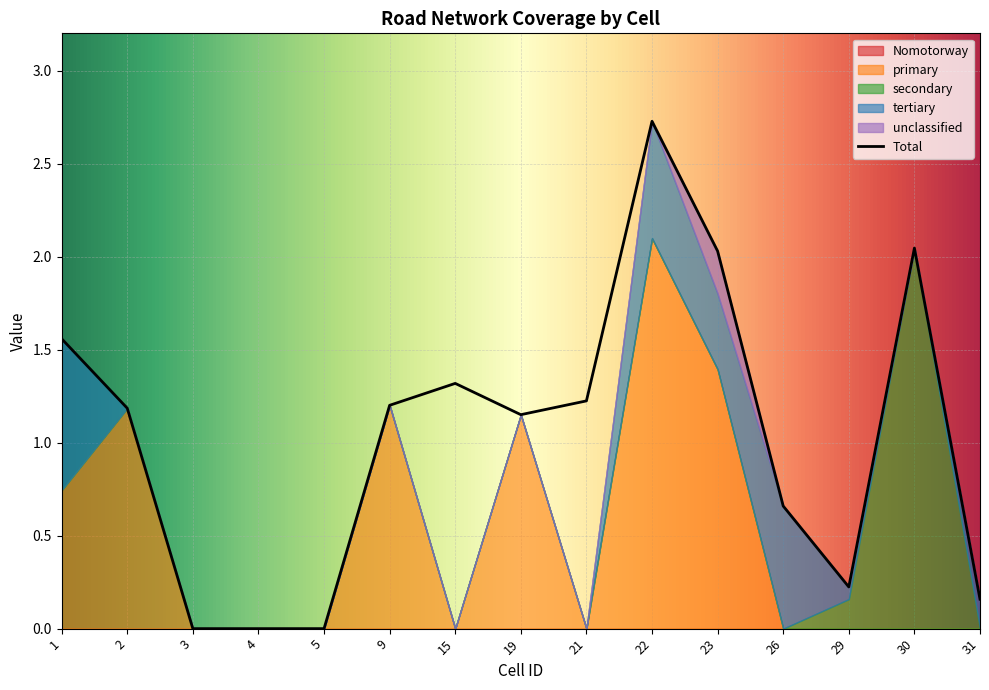

What are all the series names shown in the legend?

Nomotorway, primary, secondary, tertiary, unclassified, Total